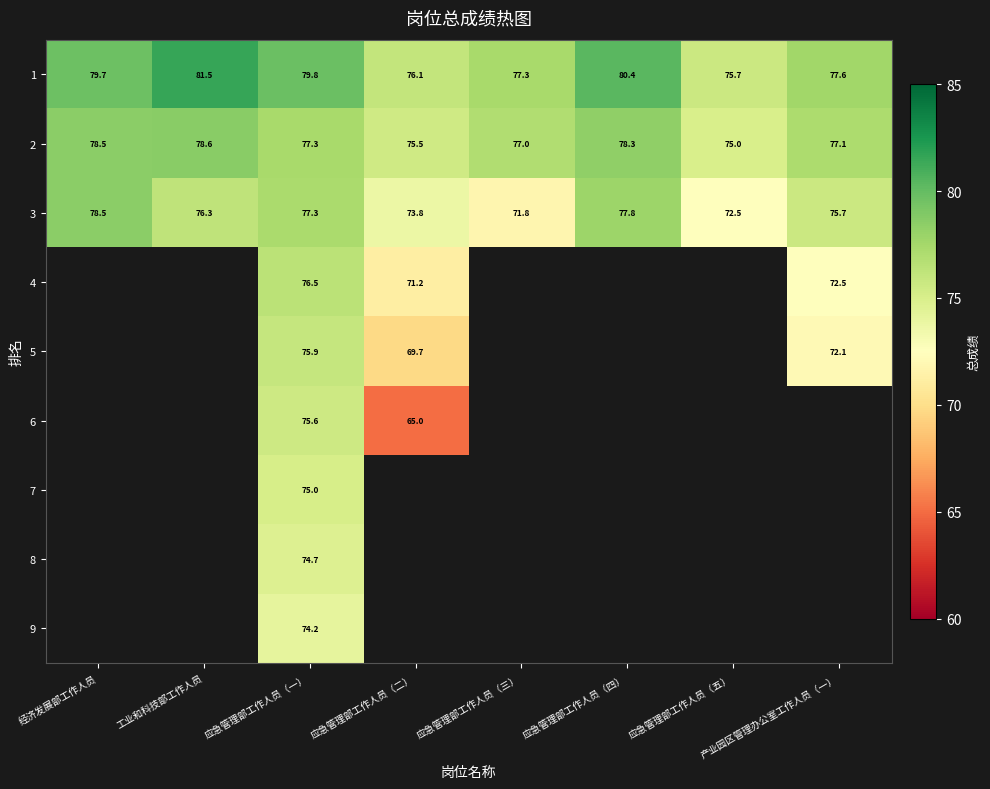

At which label does 3 first exceed 76?

经济发展部工作人员